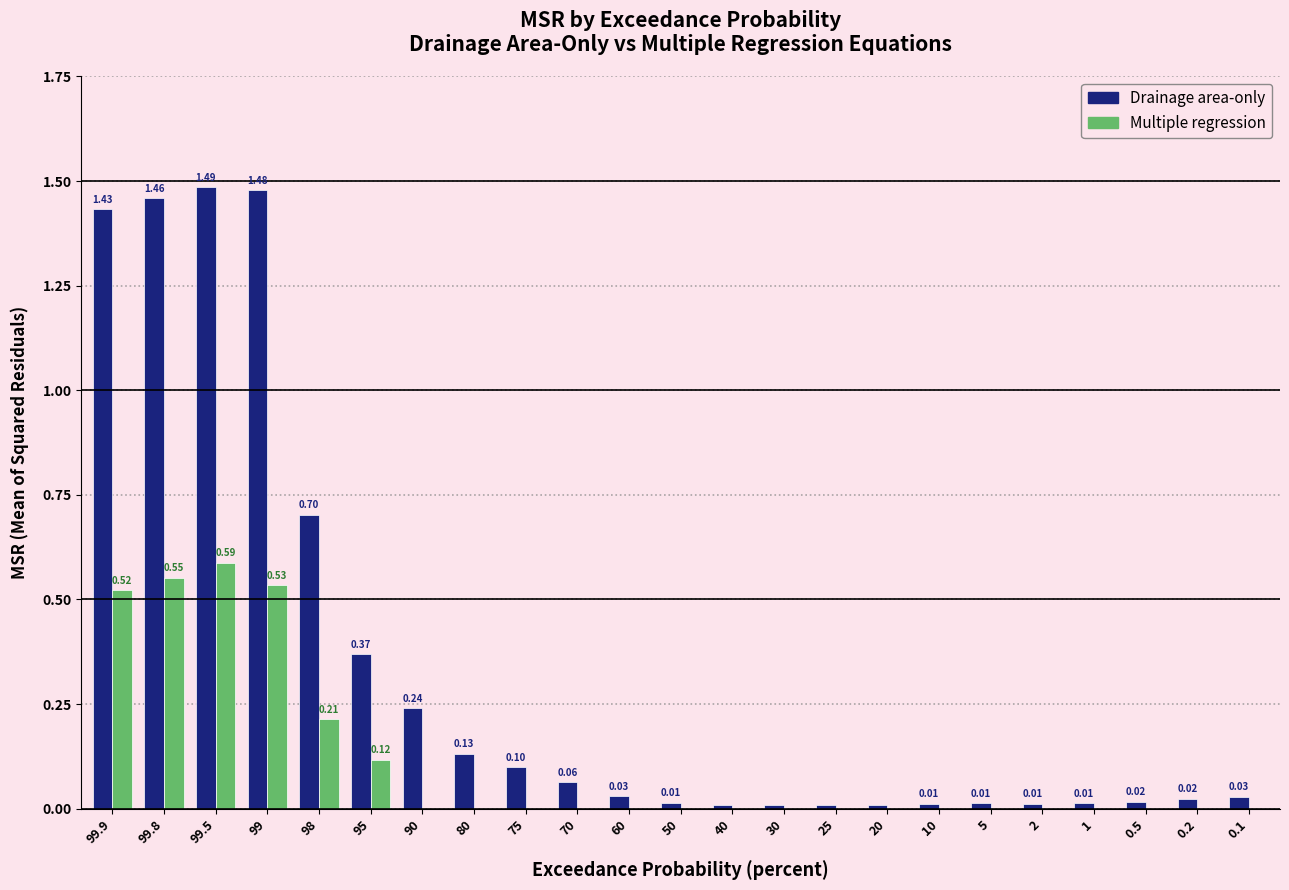

What is the sum of all Multiple regression values?

2.5